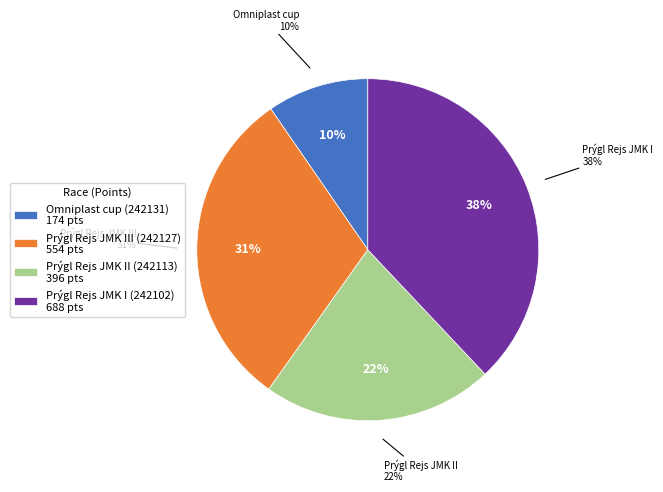

The Prýgl Rejs JMK I (242102) slice represents 45% of the pie. True or false?

False